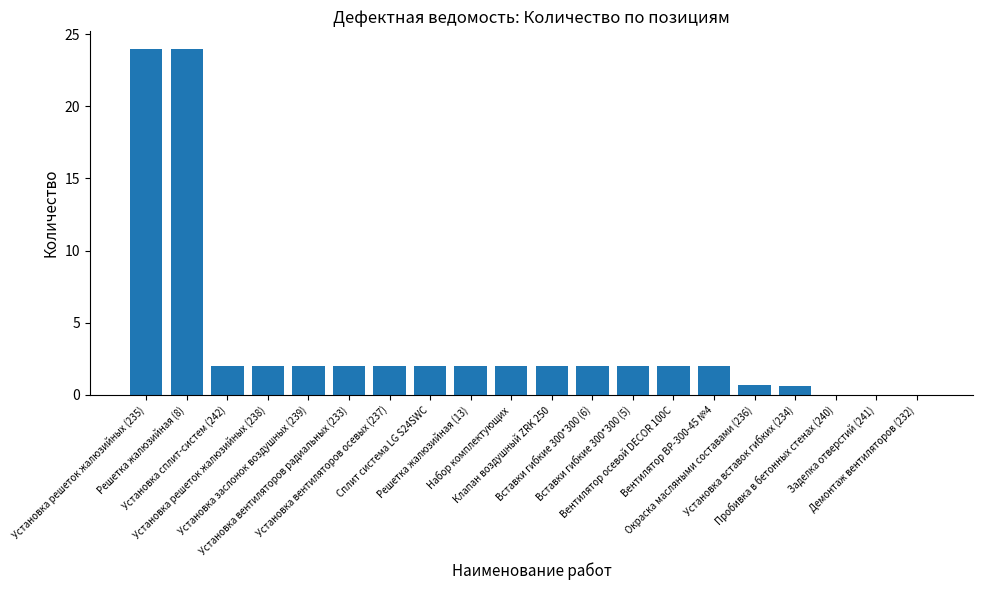

What is the sum of the values at Демонтаж вентиляторов (232) and Установка вентиляторов радиальных (233)?

2.0